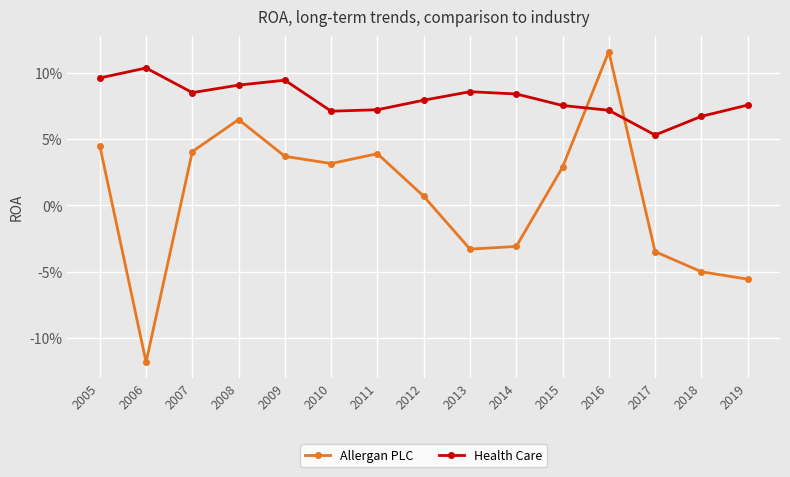

How many Health Care values are between 0 and 1?

15